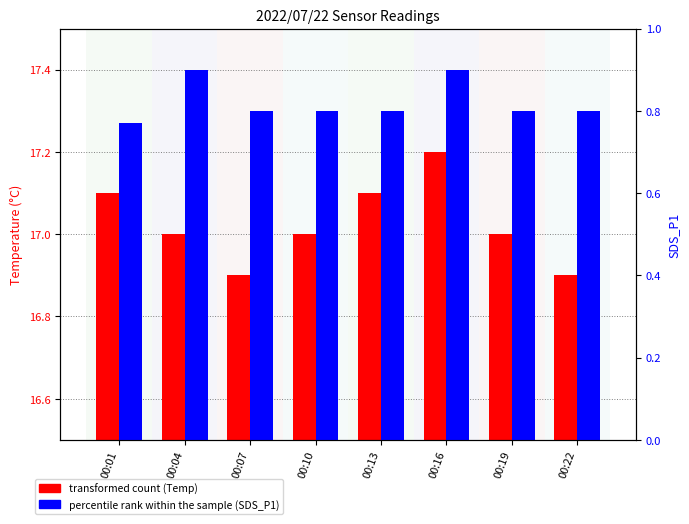

What is the value of the transformed count (Temp) bar at the 2nd from the left?

17.0